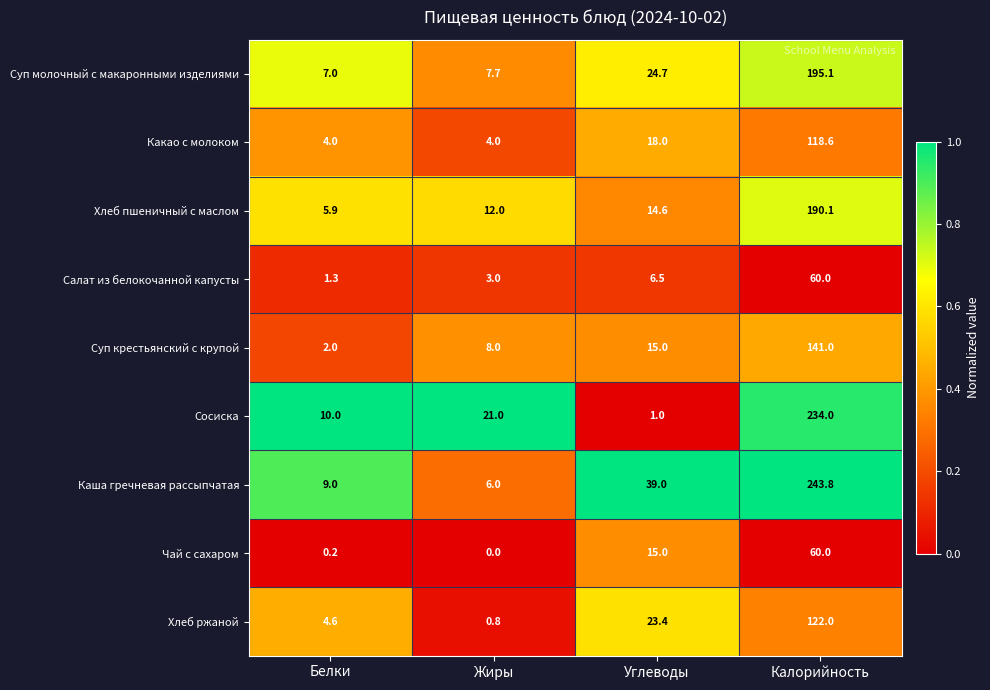

Which series has the widest spread of values?

Каша гречневая рассыпчатая